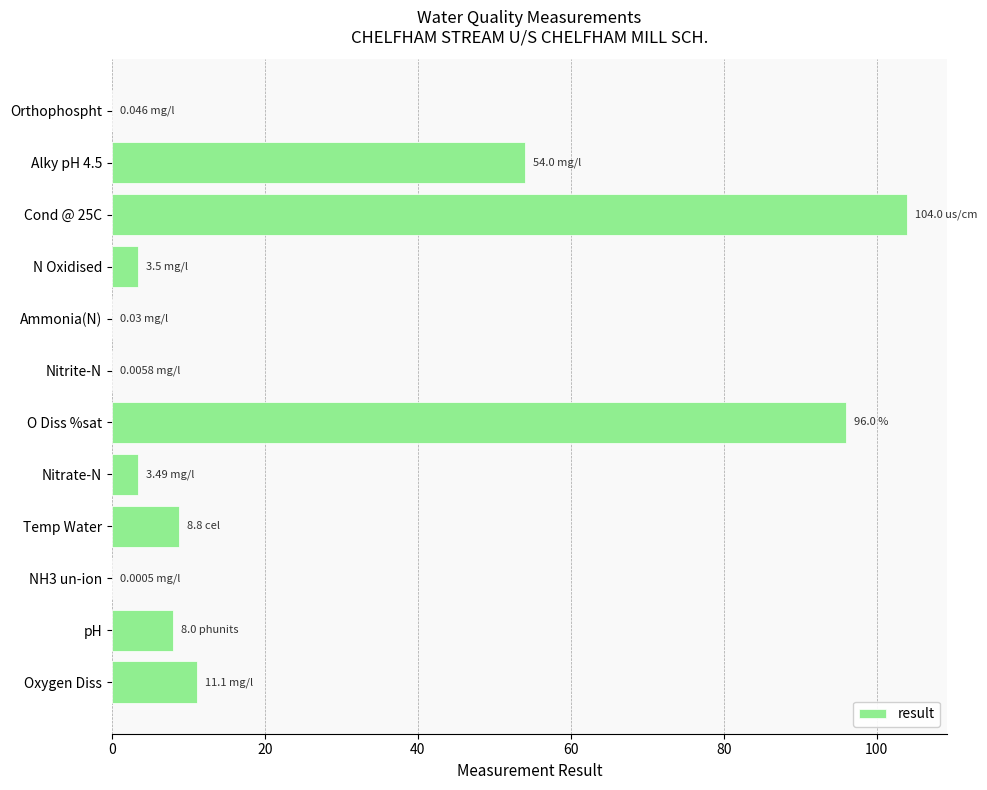

Which has a higher value, N Oxidised or Alky pH 4.5?

Alky pH 4.5